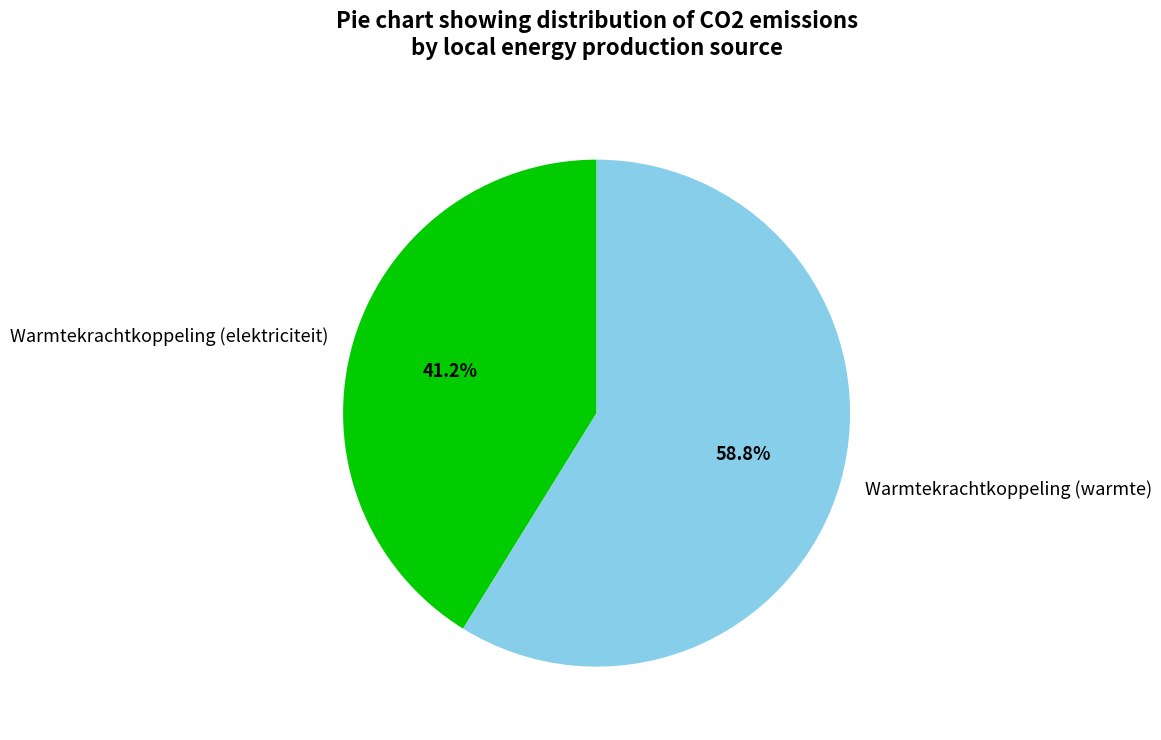

To the nearest percent, what is the average slice percentage?

50%